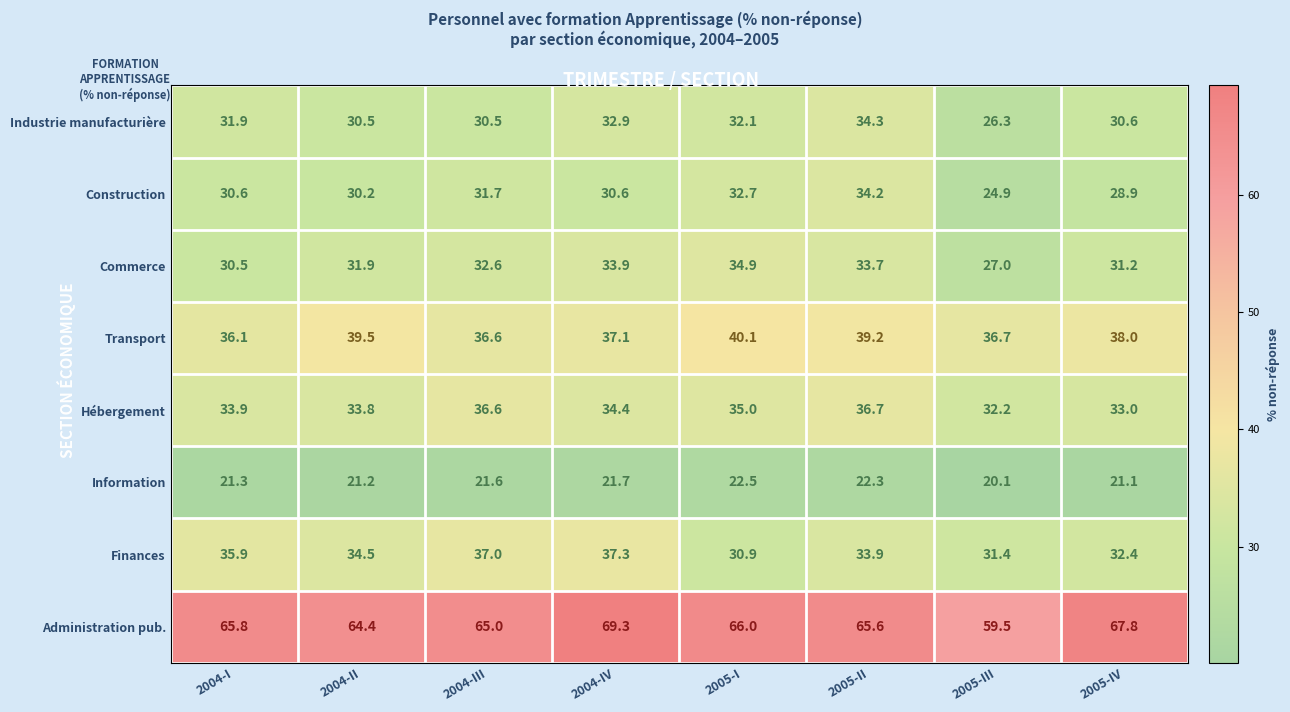

Which label corresponds to the largest value in the chart?

2004-IV